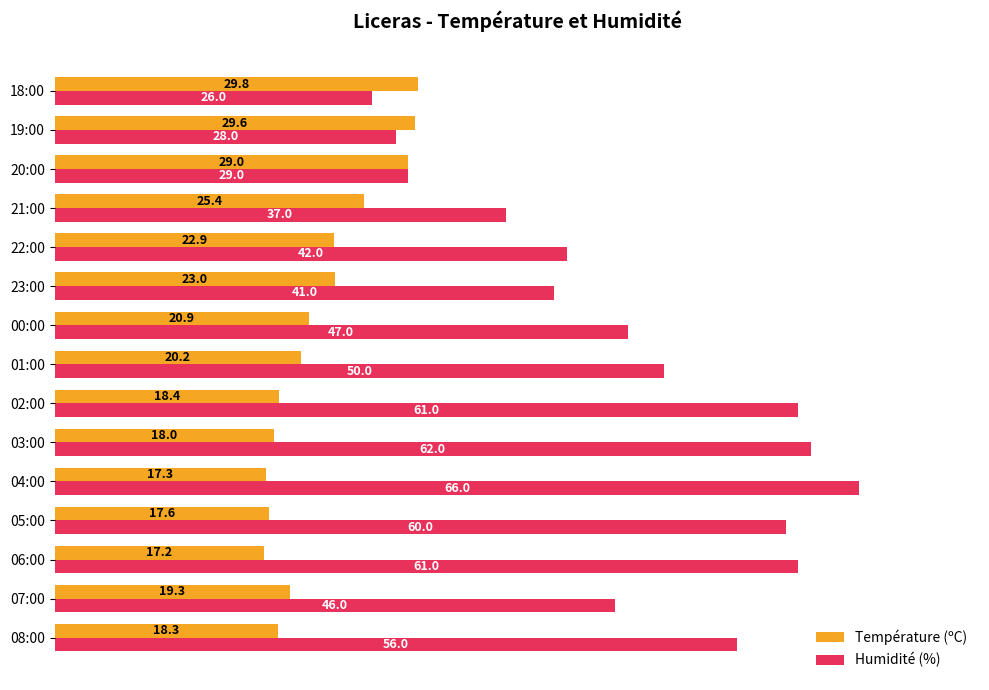

What is the minimum value for Température (ºC)?

17.2